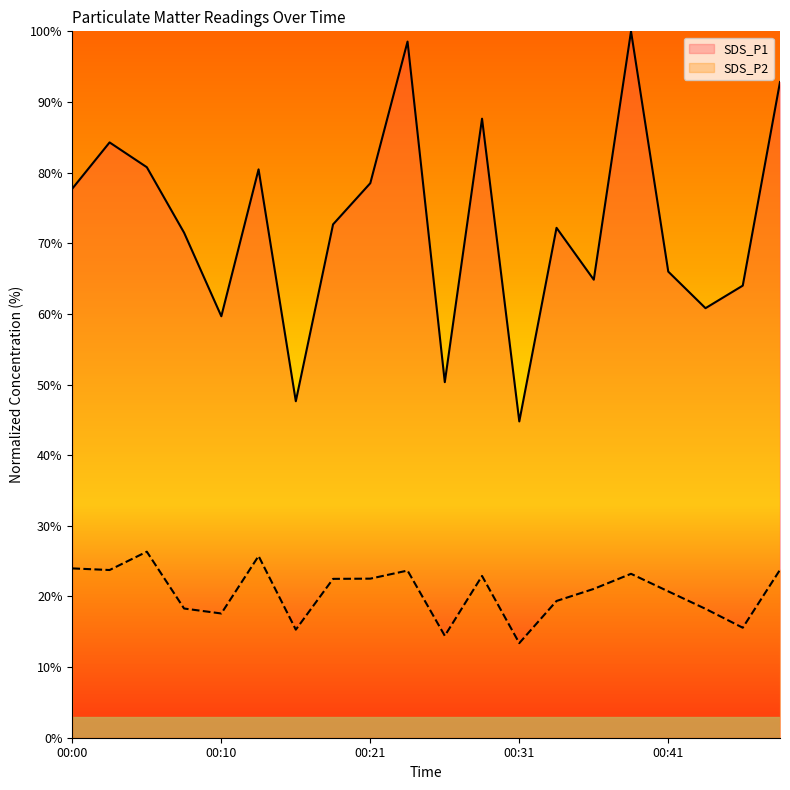

Reading right to left, list all the values displayed in this chart.

SDS_P1: 00:48=92.8	00:46=64.0	00:43=60.8	00:41=66.0	00:38=100.0	00:36=64.8	00:33=72.2	00:31=44.8	00:28=87.6	00:26=50.3	00:23=98.5	00:21=78.5	00:18=72.7	00:15=47.6	00:13=80.5	00:10=59.7	00:08=71.5	00:05=80.8	00:03=84.3	00:00=77.7
SDS_P2: 00:48=23.8	00:46=15.6	00:43=18.2	00:41=20.7	00:38=23.2	00:36=21.1	00:33=19.4	00:31=13.4	00:28=22.9	00:26=14.4	00:23=23.7	00:21=22.5	00:18=22.5	00:15=15.3	00:13=25.7	00:10=17.6	00:08=18.3	00:05=26.3	00:03=23.7	00:00=24.0